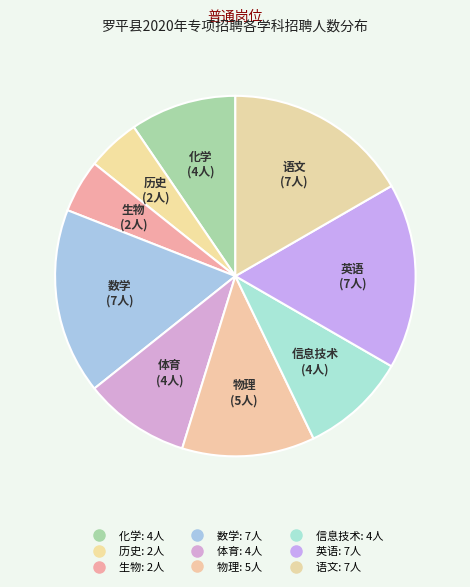

What is the smallest slice in the pie chart?

历史